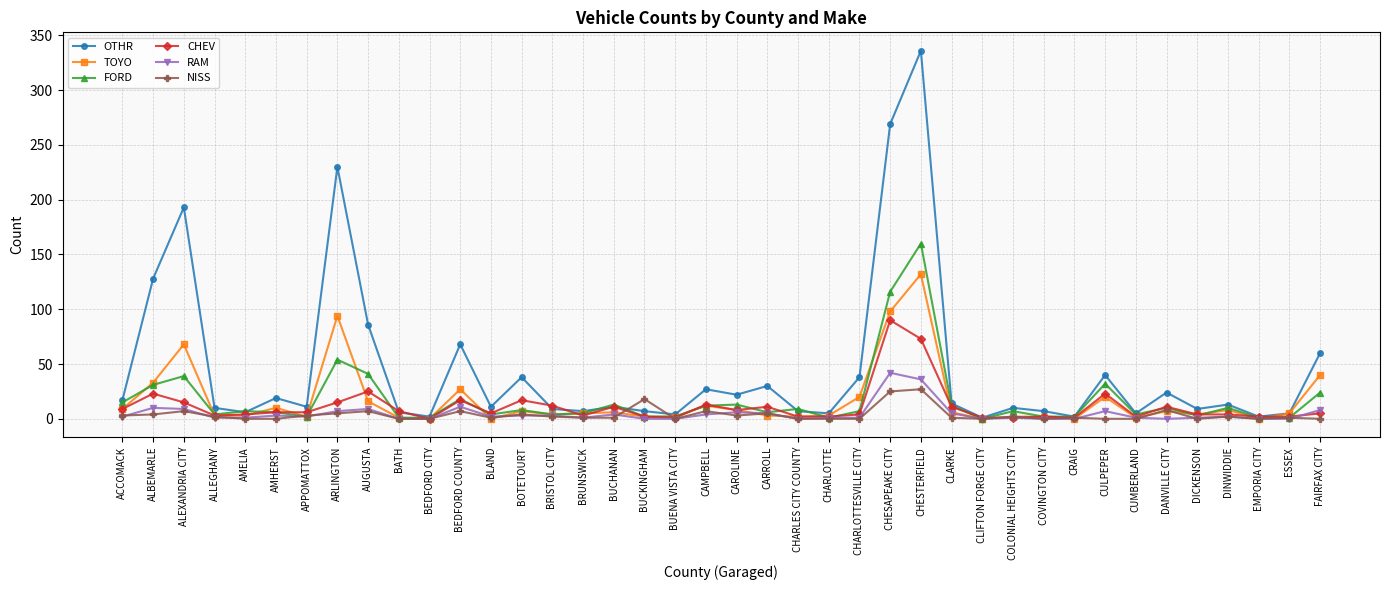

What is the difference between the highest and lowest values at ESSEX?

5